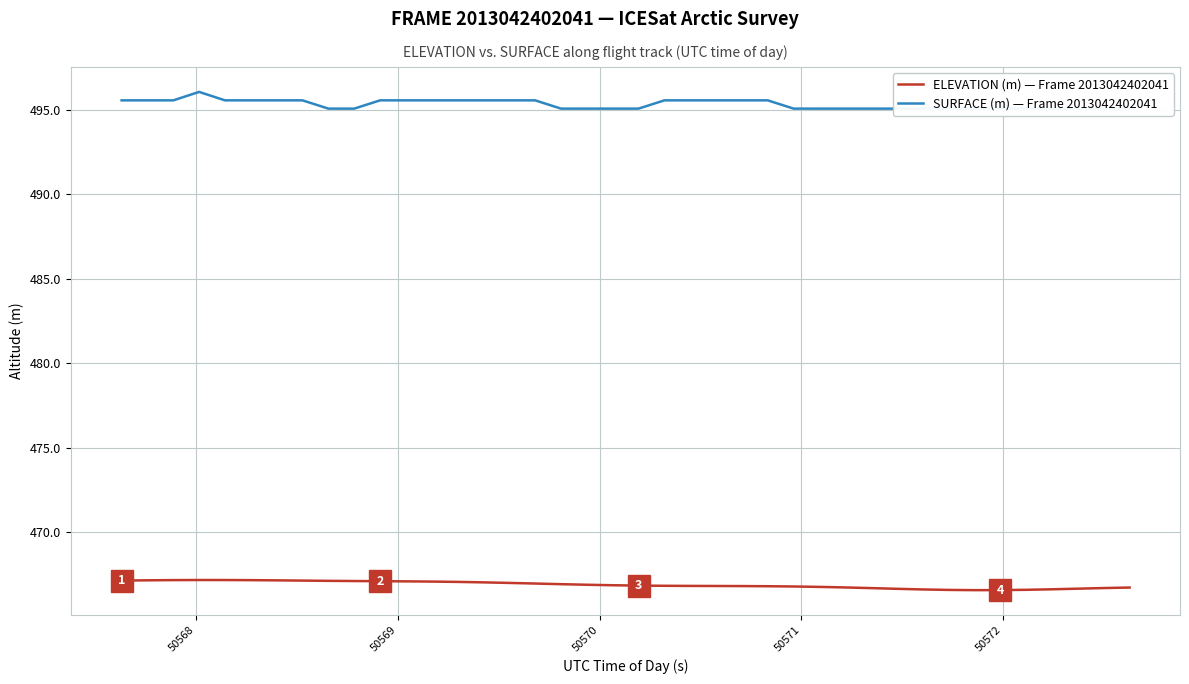

Which series has the largest total across all categories?

SURFACE (m) — Frame 2013042402041